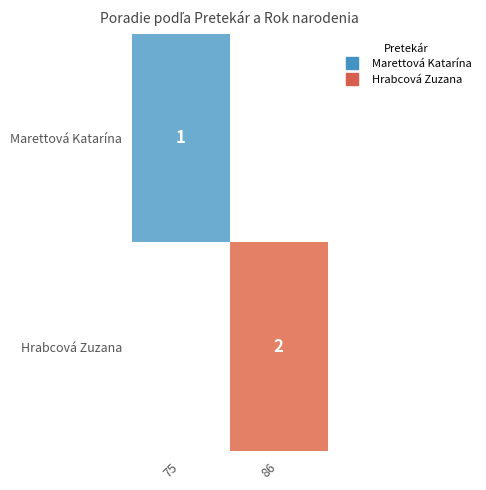

Count the number of data series in this chart.

2